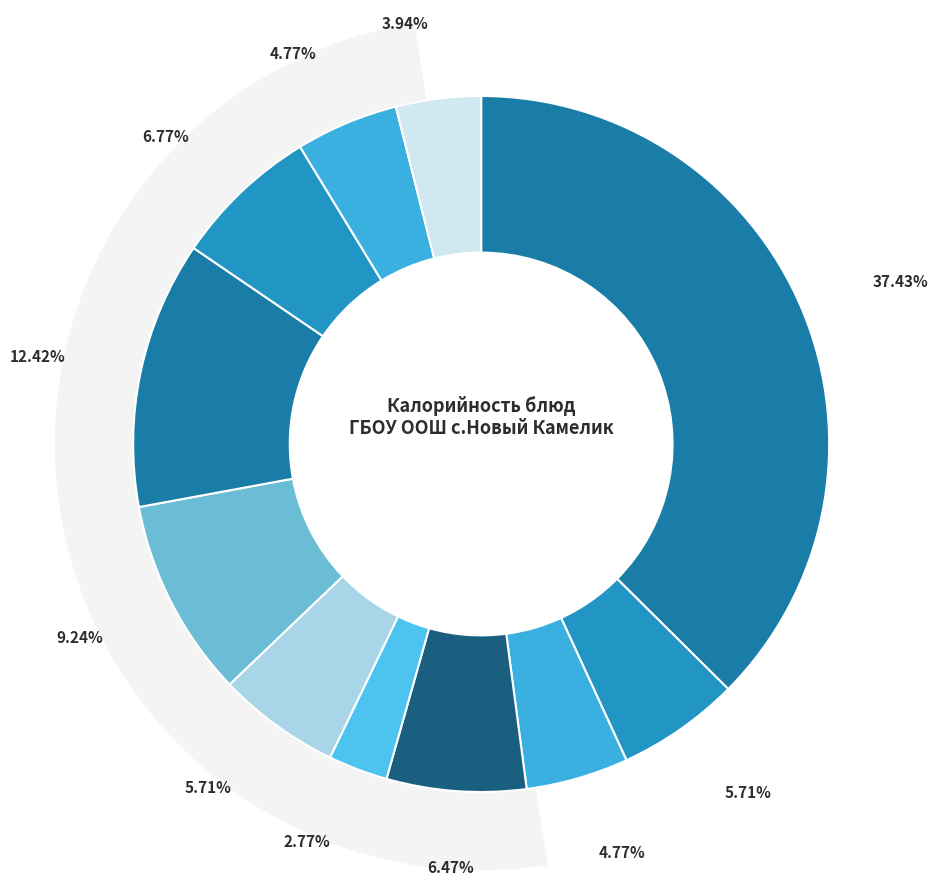

True or false: хлеб пшеничный (обед) accounts for 1% of the total.

False